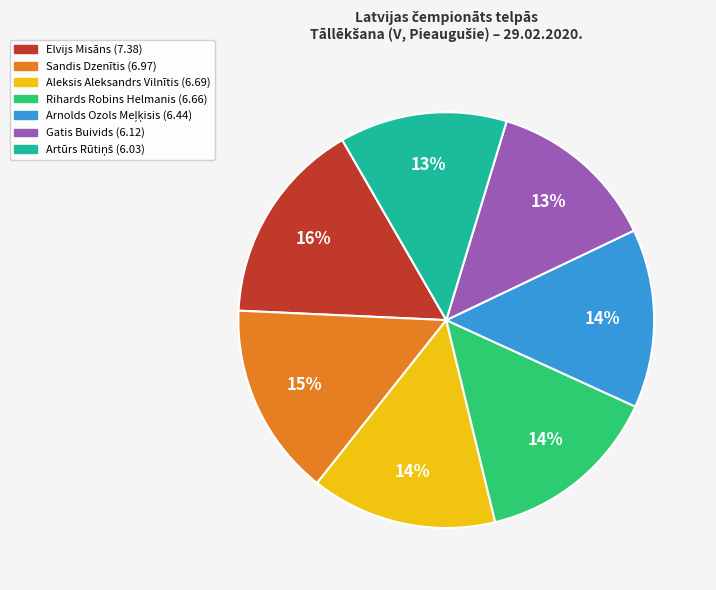

Do Aleksis Aleksandrs Vilnītis (6.69) and Sandis Dzenītis (6.97) together represent more than half of the pie?

No